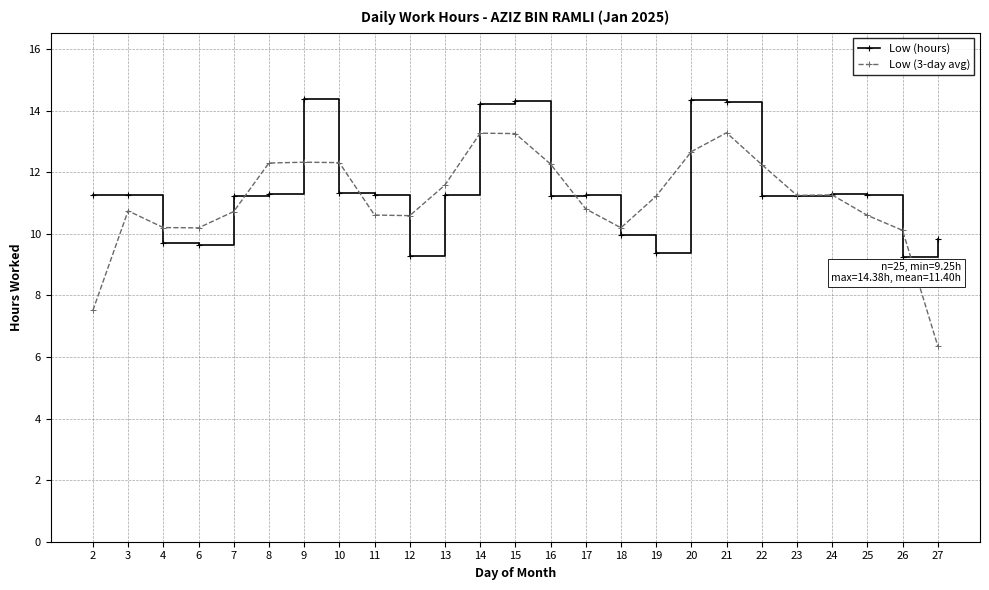

What is the sum of all Low (3-day avg) values?

278.0